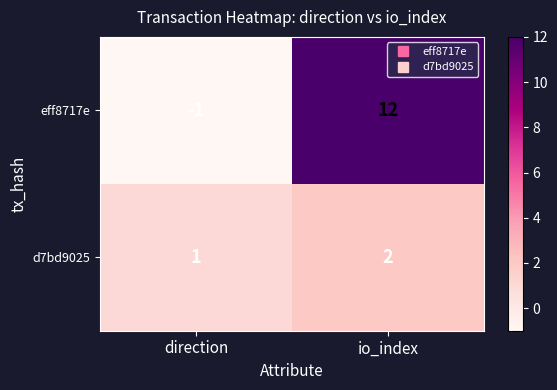

Reading left to right, what are all the values shown in this chart?

eff8717e: -1	12
d7bd9025: 1	2